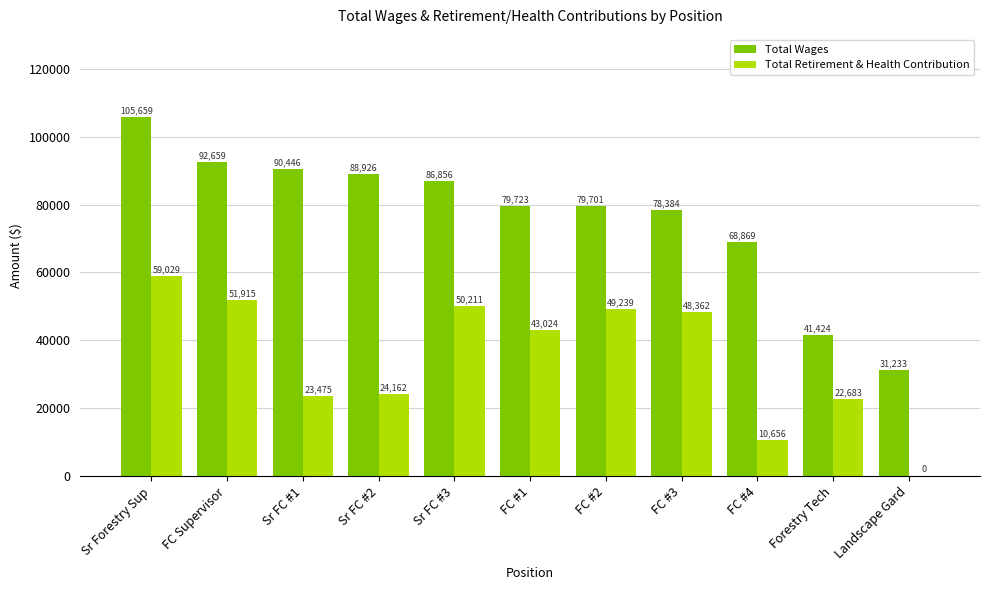

Which category has the highest value across all series?

Sr Forestry Sup